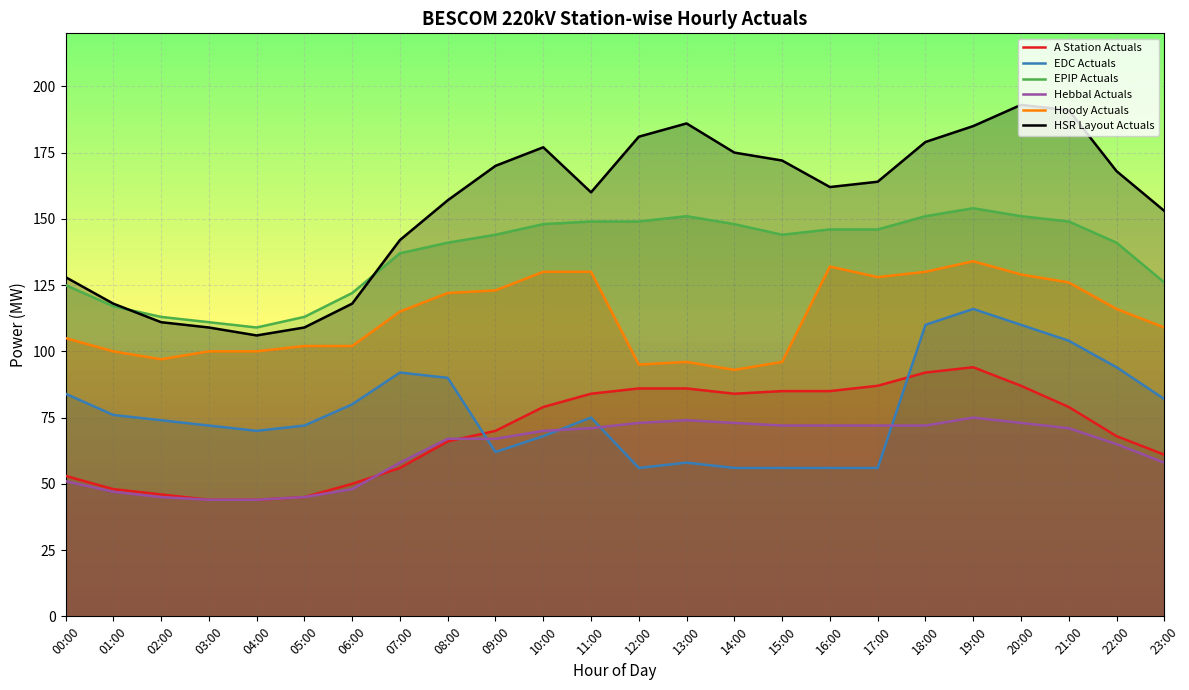

What are all the series names shown in the legend?

A Station Actuals, EDC Actuals, EPIP Actuals, Hebbal Actuals, Hoody Actuals, HSR Layout Actuals